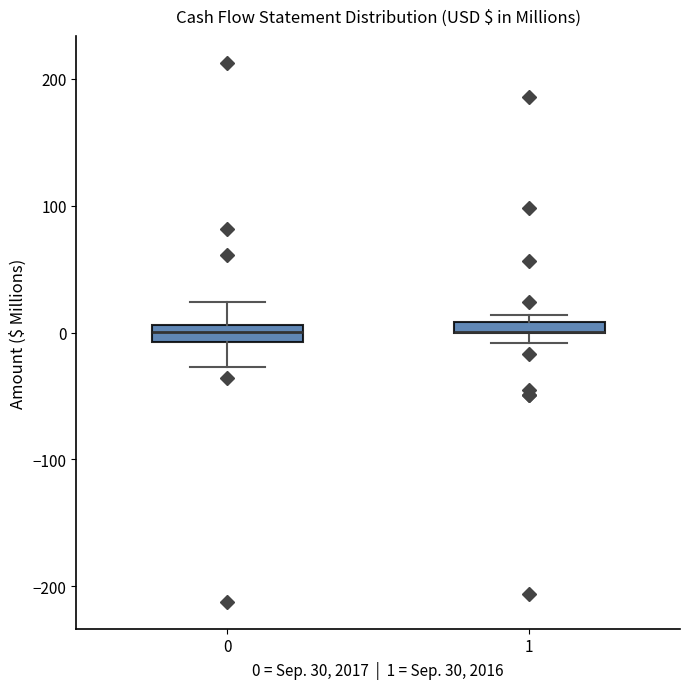

Where is the upper edge of the box at x = 1 on the y-axis? The values are not printed on the chart, so give them approximately, as read against the axis.

10